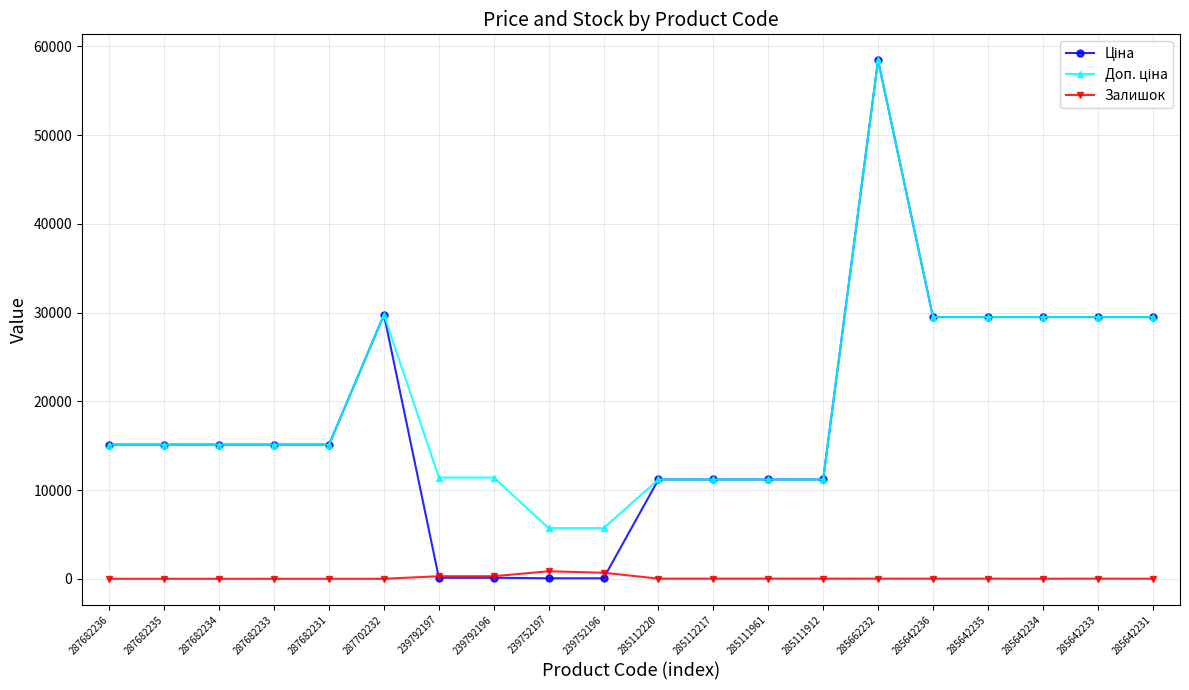

How many lines are shown in the chart?

3